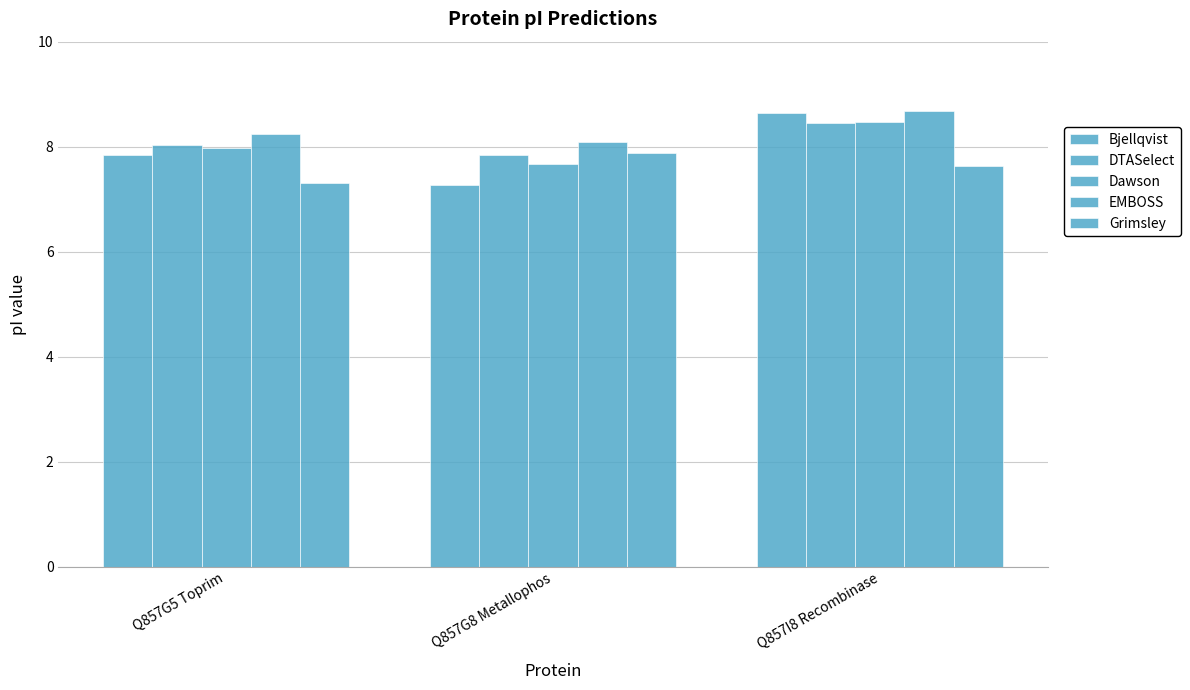

What position from the right is Q857G5 Toprim?

3